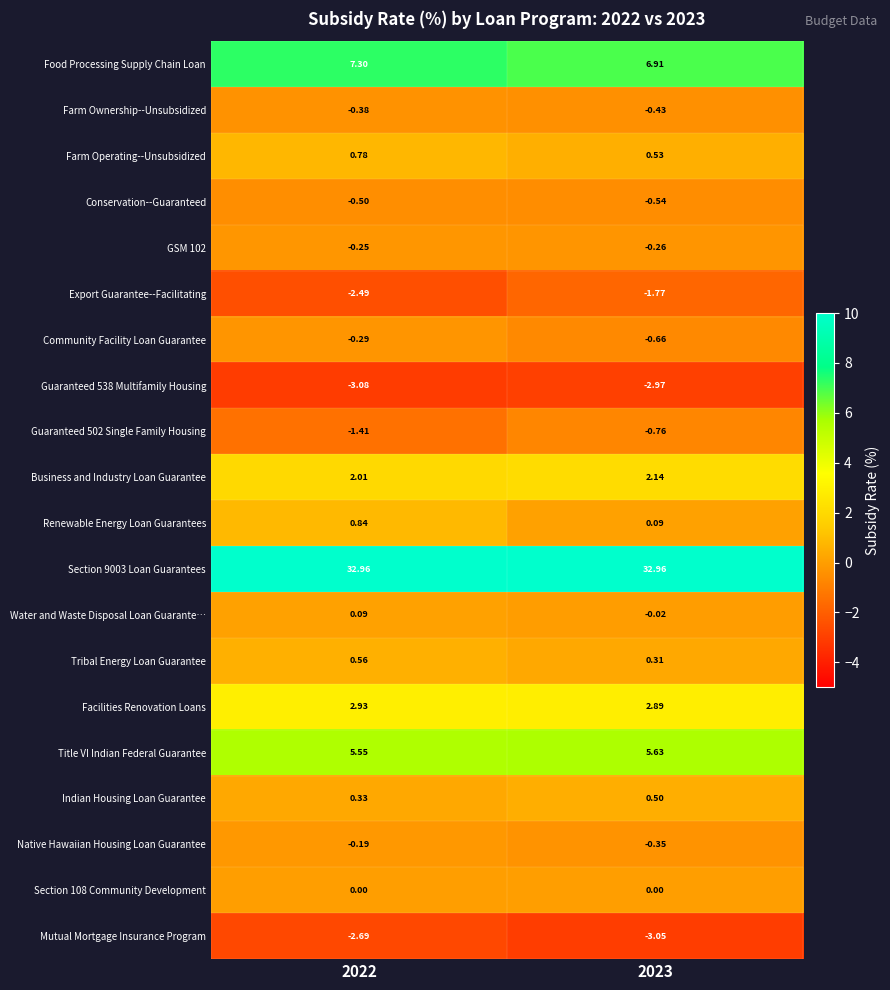

Which series has the widest spread of values?

Renewable Energy Loan Guarantees